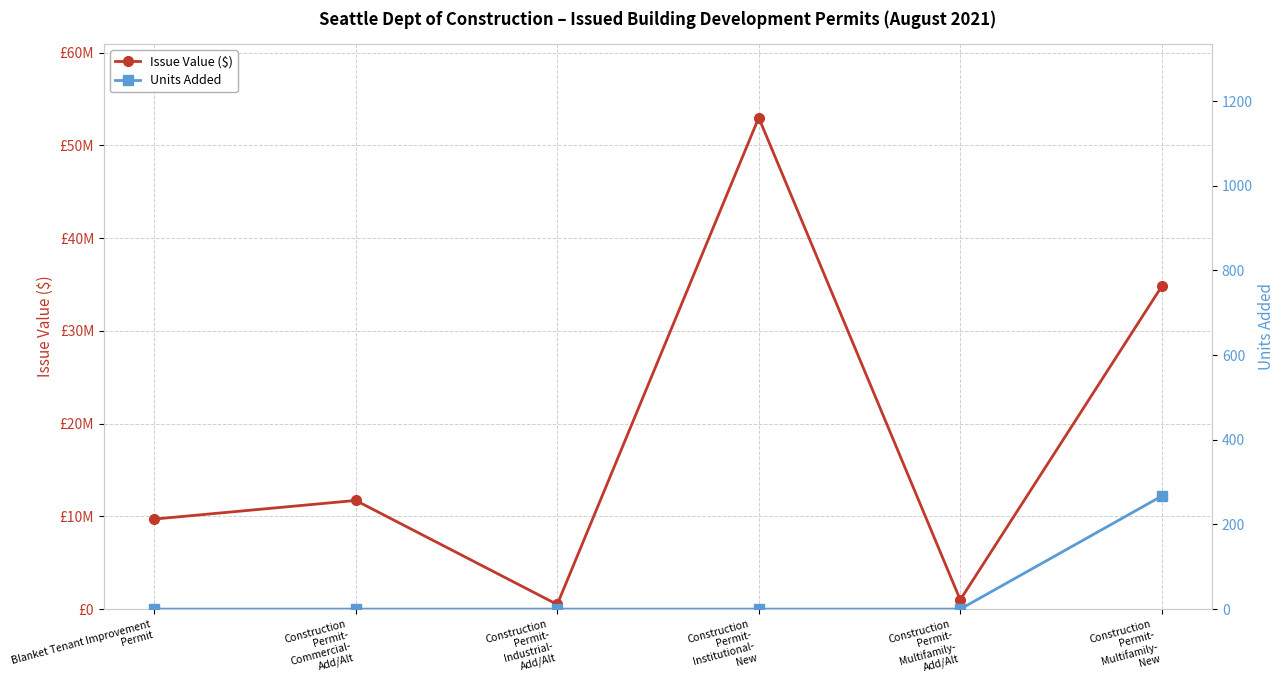

What are all the series names shown in the legend?

Issue Value ($), Units Added